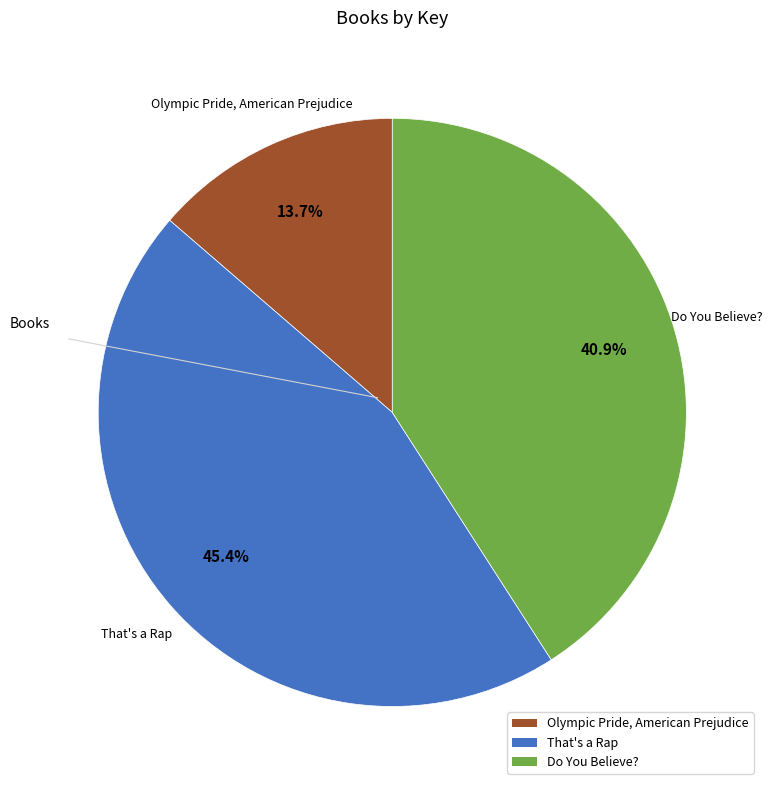

Is the sum of Olympic Pride, American Prejudice and Do You Believe? greater than half?

Yes